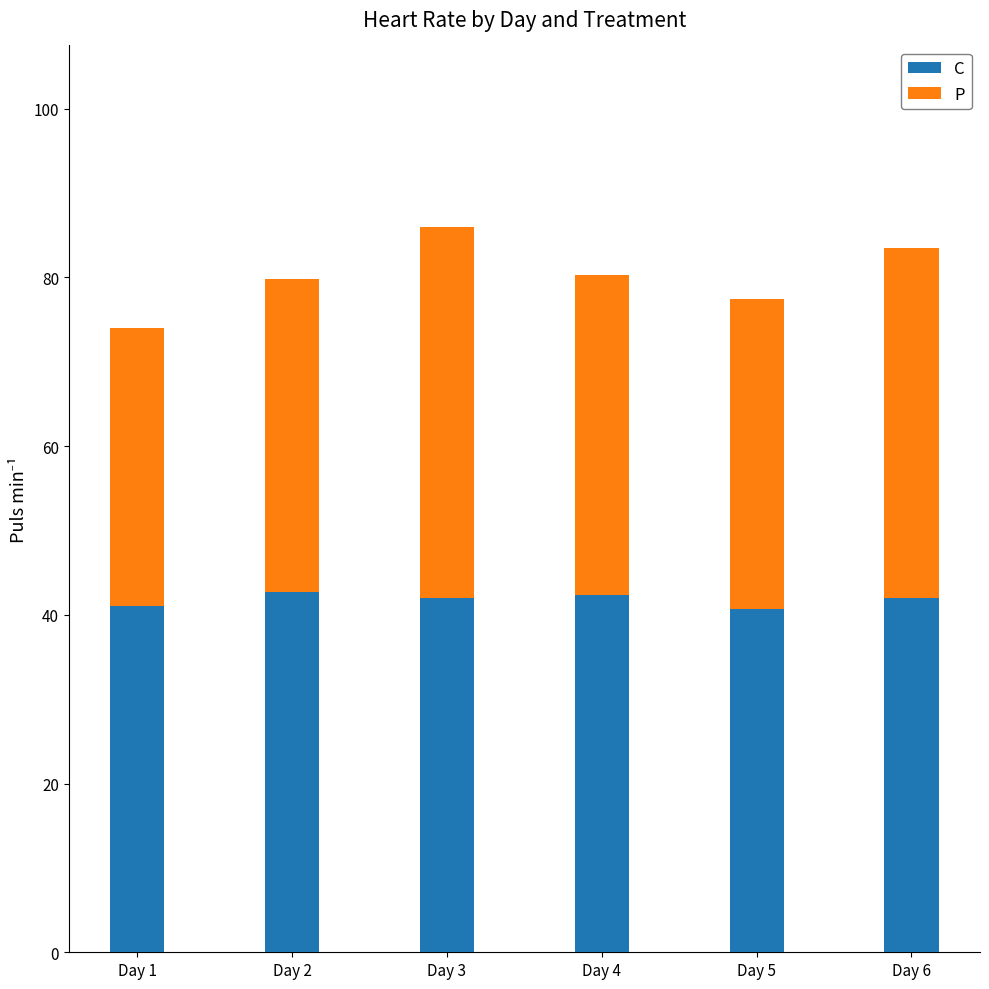

Is it true that C equals 21.1 at Day 5?

False